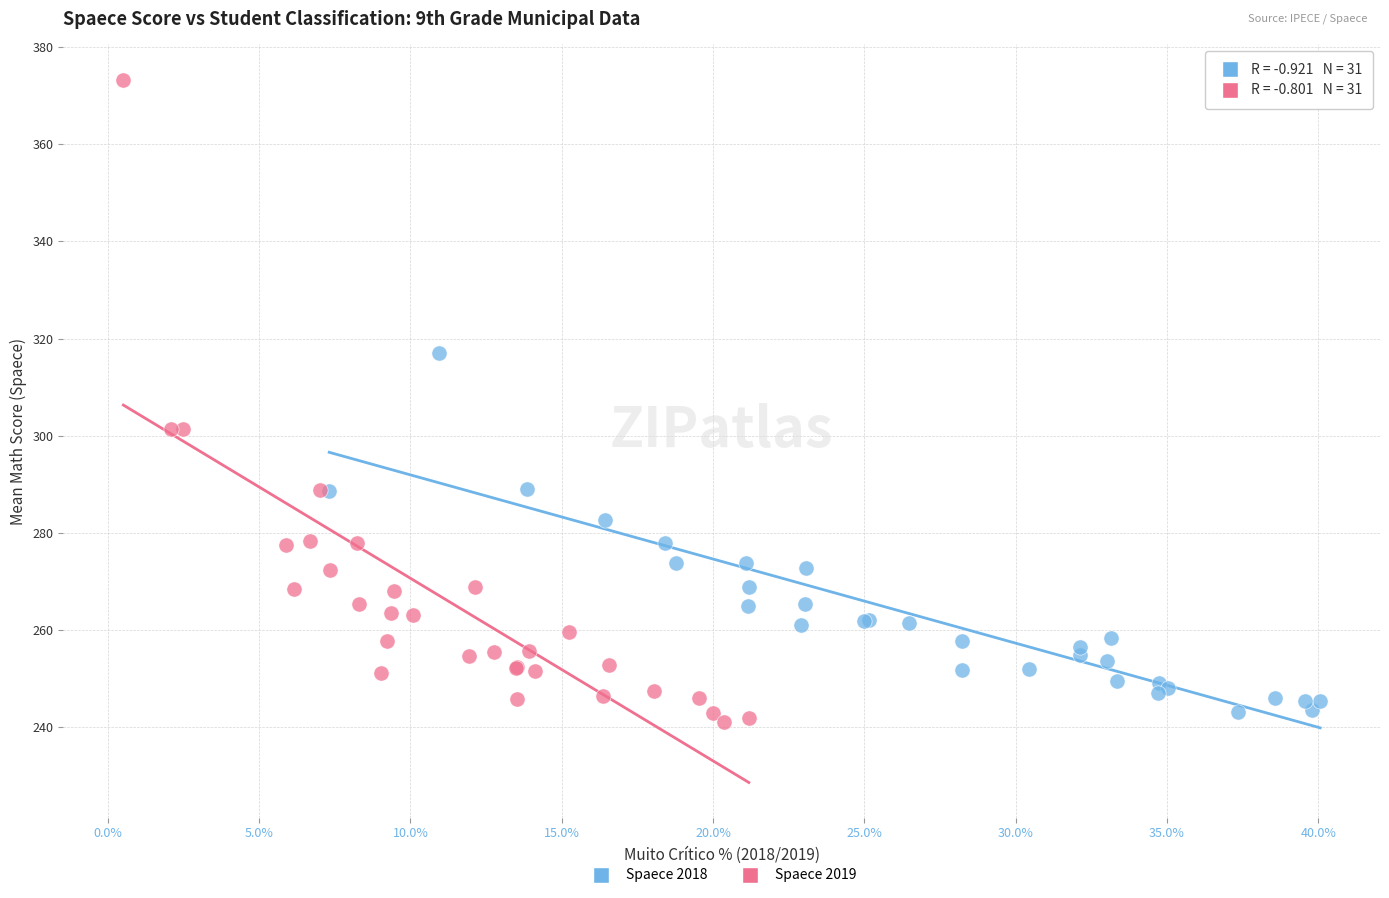

Which series has the largest Y range (max minus min)?

Spaece 2019